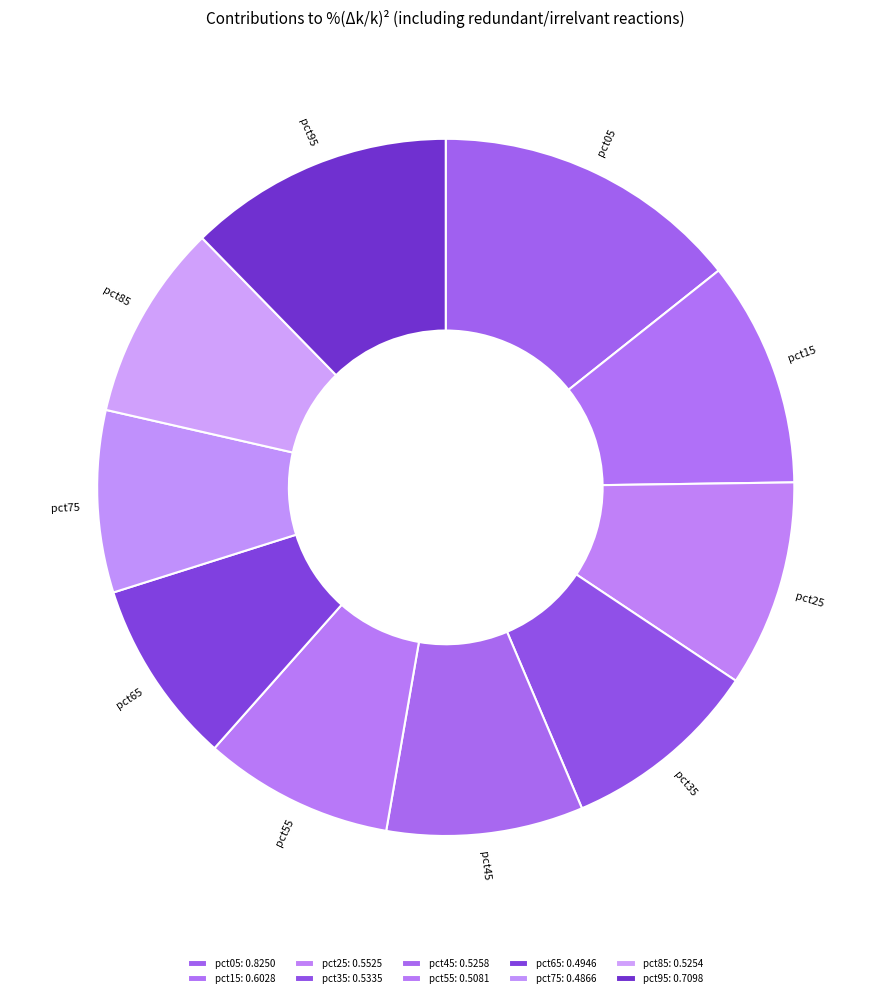

The pct75 slice represents 19% of the pie. True or false?

False